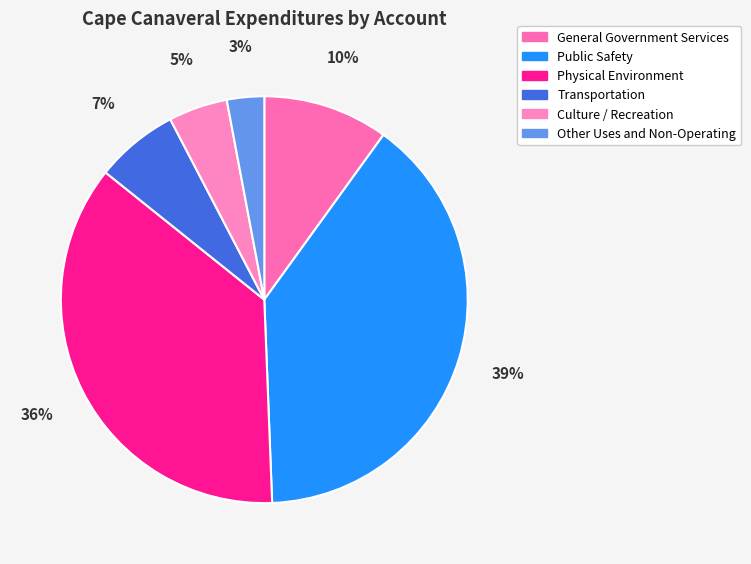

Which has a higher value, Culture / Recreation or Other Uses and Non-Operating?

Culture / Recreation